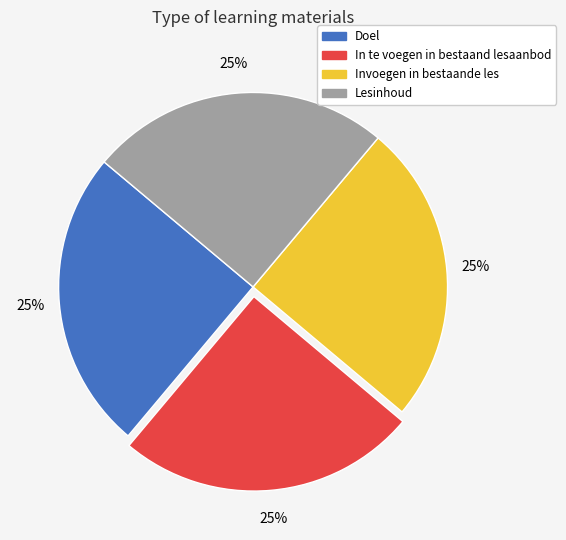

Is it true that Lesinhoud is 25% of the pie?

True